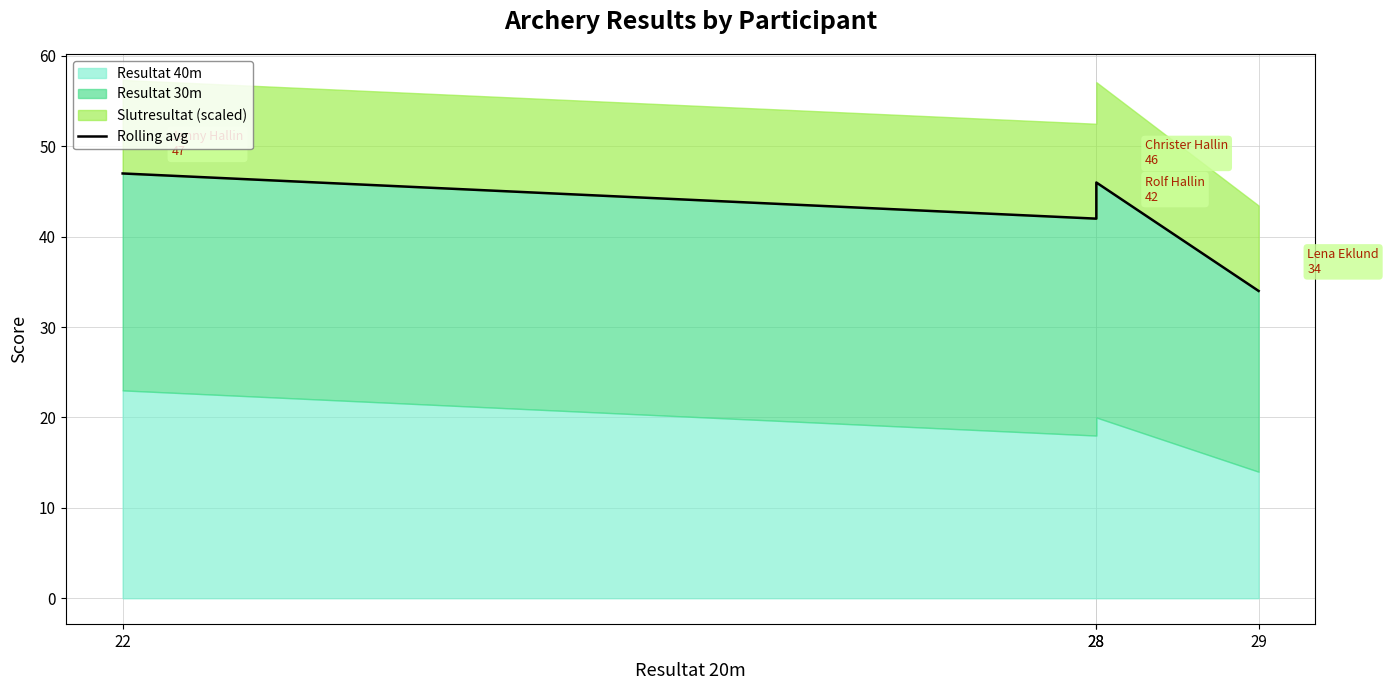

Which category has the highest value across all series?

22